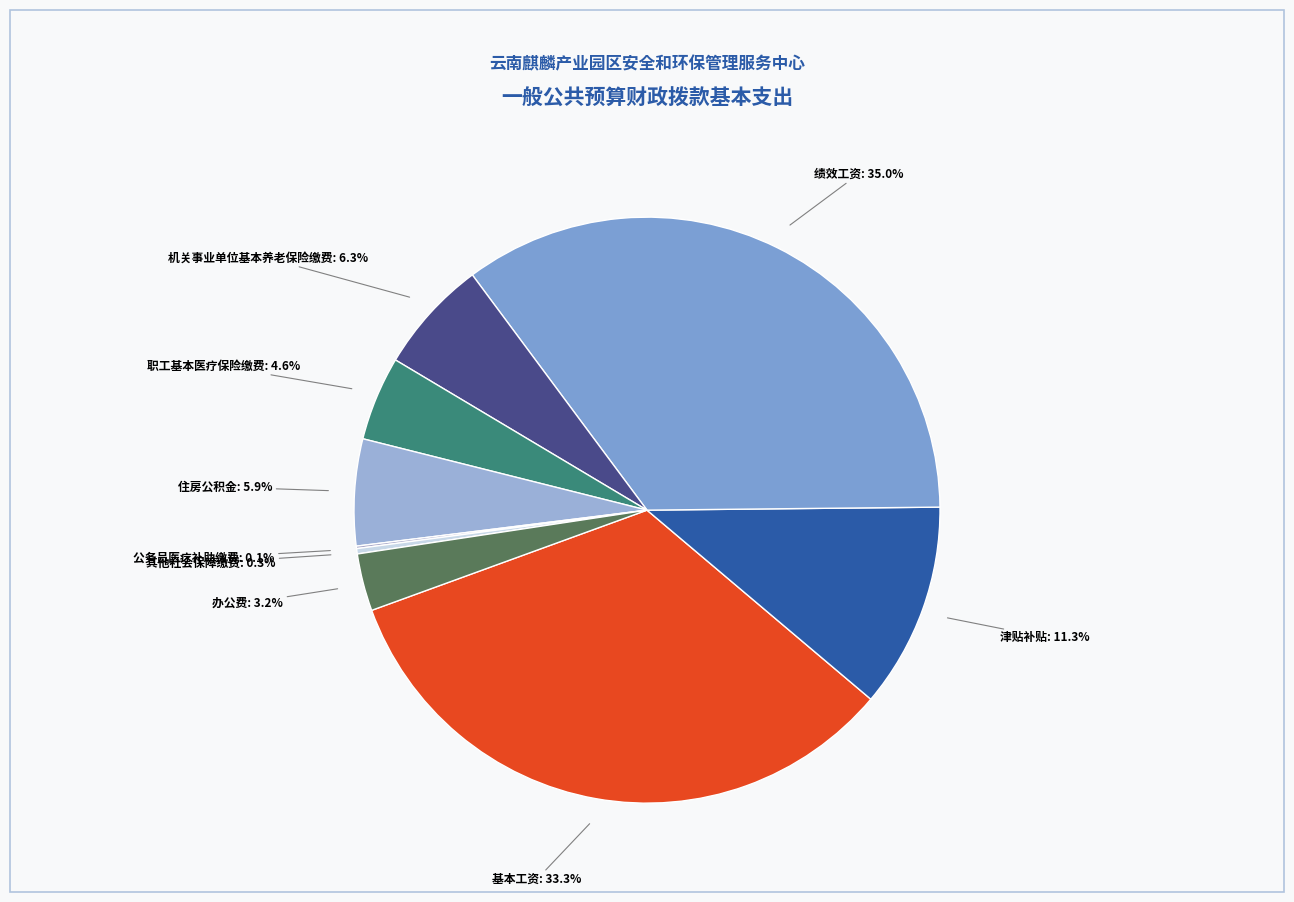

Which slice is the smallest?

公务员医疗补助缴费